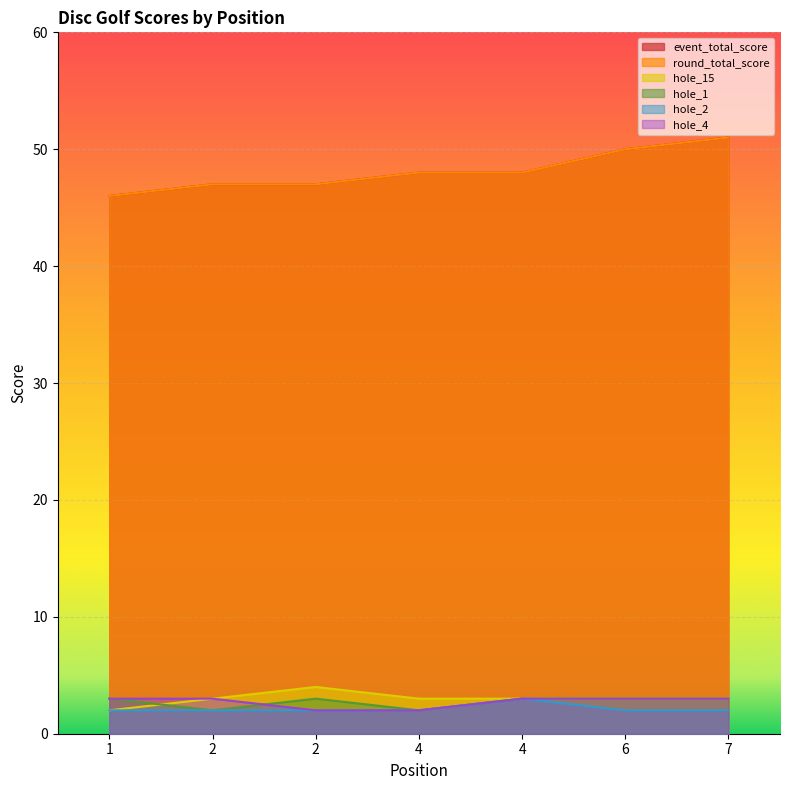

Does the chart display data point markers on the line(s)?

No